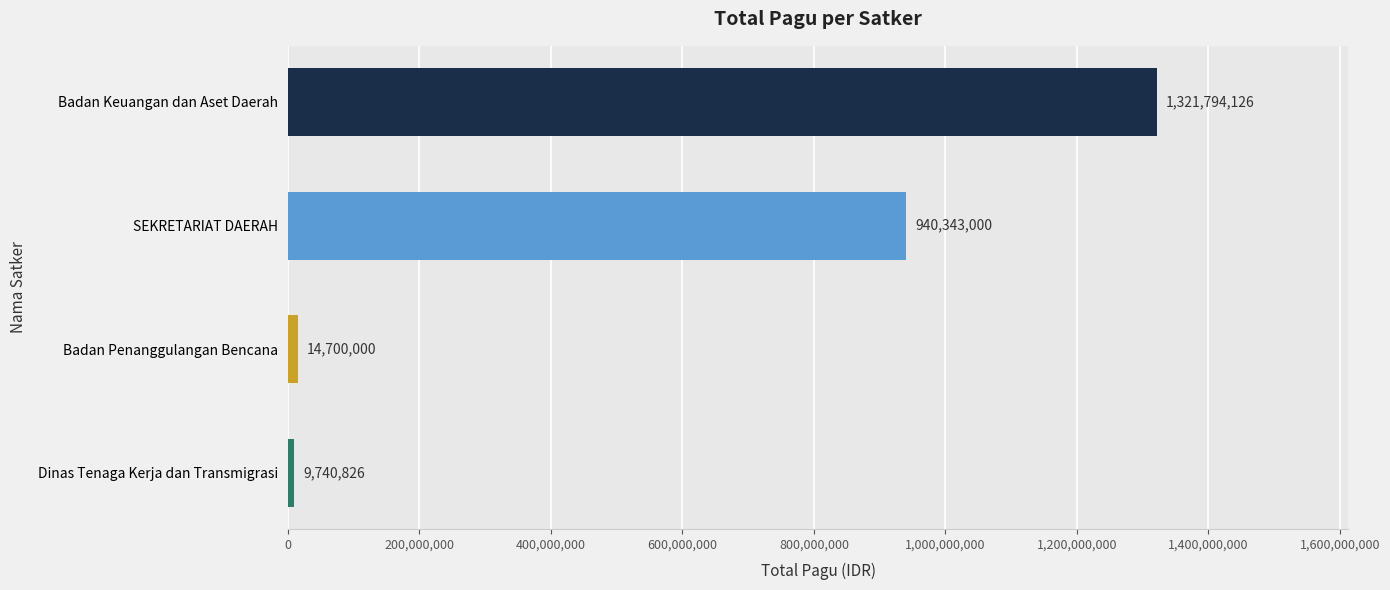

Between SEKRETARIAT DAERAH and Badan Penanggulangan Bencana, which is larger?

SEKRETARIAT DAERAH